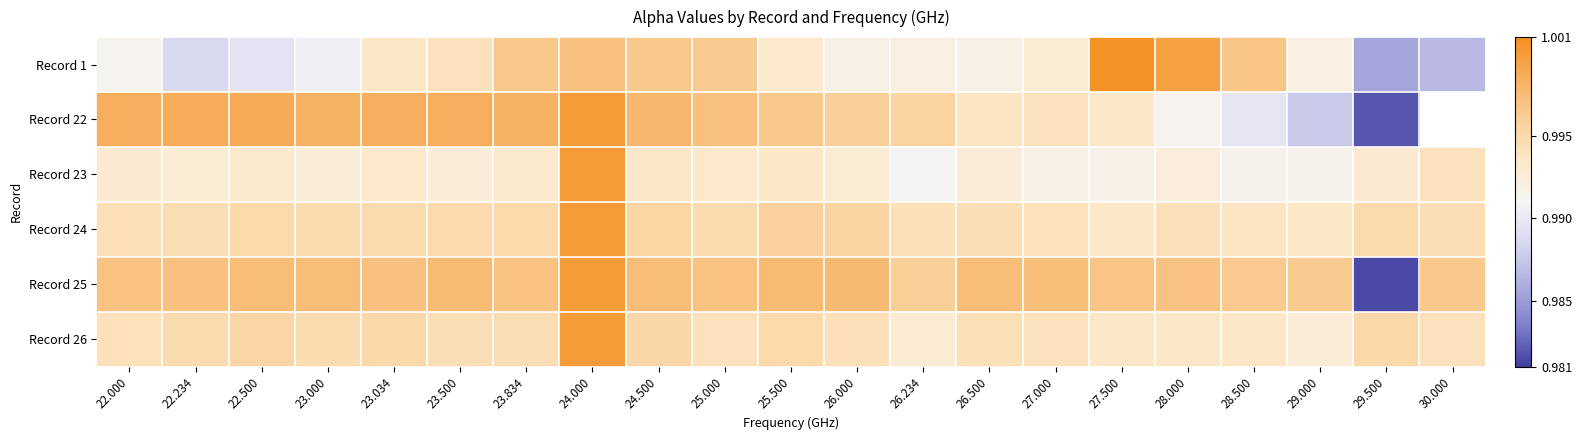

The Record 23 series shows 0.2 at 26.000. True or false?

False